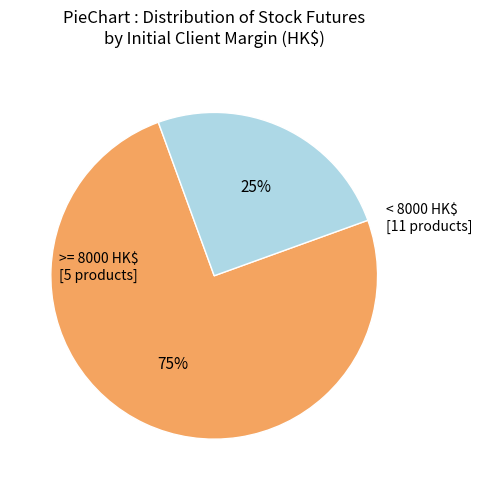

How many slices are in this pie chart?

2